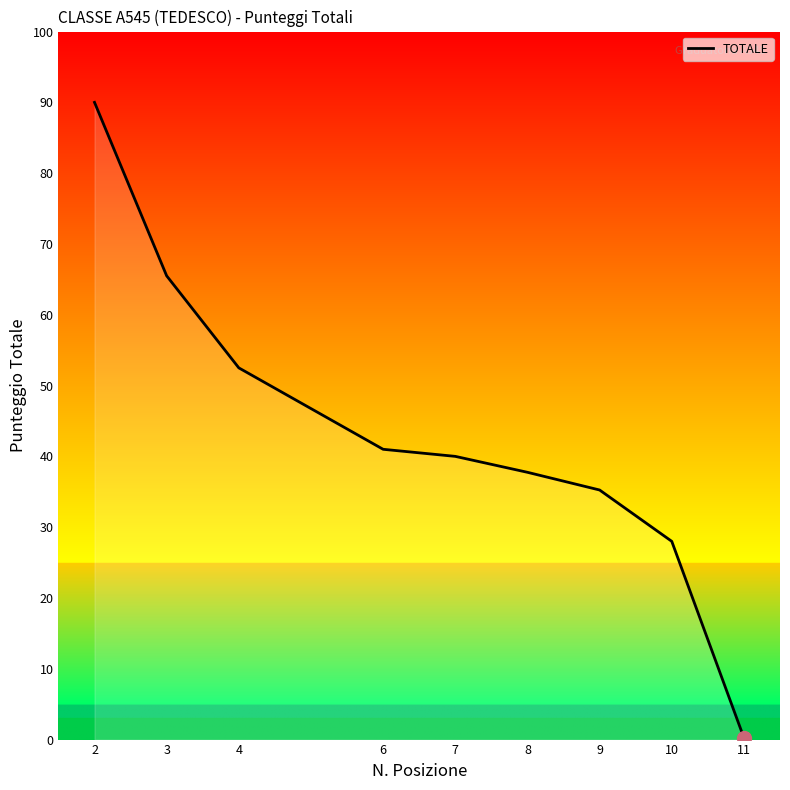

List the labels in order of value, smallest first.

11, 10, 9, 8, 7, 6, 4, 3, 2